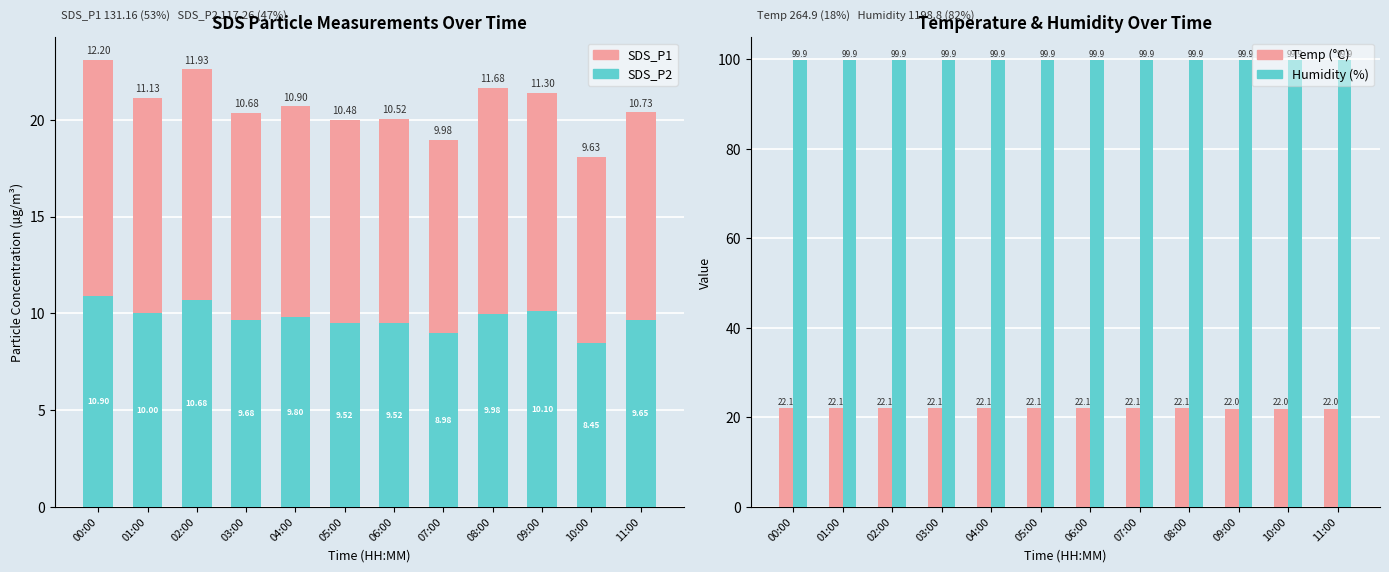

Reading left to right, list all the values displayed in this chart.

SDS_P2: 00:00=10.9	01:00=10.0	02:00=10.7	03:00=9.7	04:00=9.8	05:00=9.5	06:00=9.5	07:00=9.0	08:00=10.0	09:00=10.1	10:00=8.4	11:00=9.7
SDS_P1: 00:00=12.2	01:00=11.1	02:00=11.9	03:00=10.7	04:00=10.9	05:00=10.5	06:00=10.5	07:00=10.0	08:00=11.7	09:00=11.3	10:00=9.6	11:00=10.7
Temp (°C): 00:00=22.1	01:00=22.1	02:00=22.1	03:00=22.1	04:00=22.1	05:00=22.1	06:00=22.1	07:00=22.1	08:00=22.1	09:00=22.0	10:00=22.0	11:00=22.0
Humidity (%): 00:00=99.9	01:00=99.9	02:00=99.9	03:00=99.9	04:00=99.9	05:00=99.9	06:00=99.9	07:00=99.9	08:00=99.9	09:00=99.9	10:00=99.9	11:00=99.9